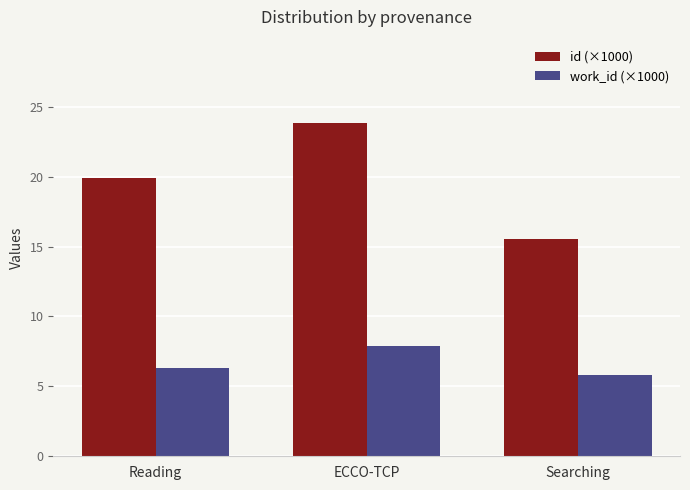

What is the difference between the maximum and second lowest values in the id (×1000) series?

4.0